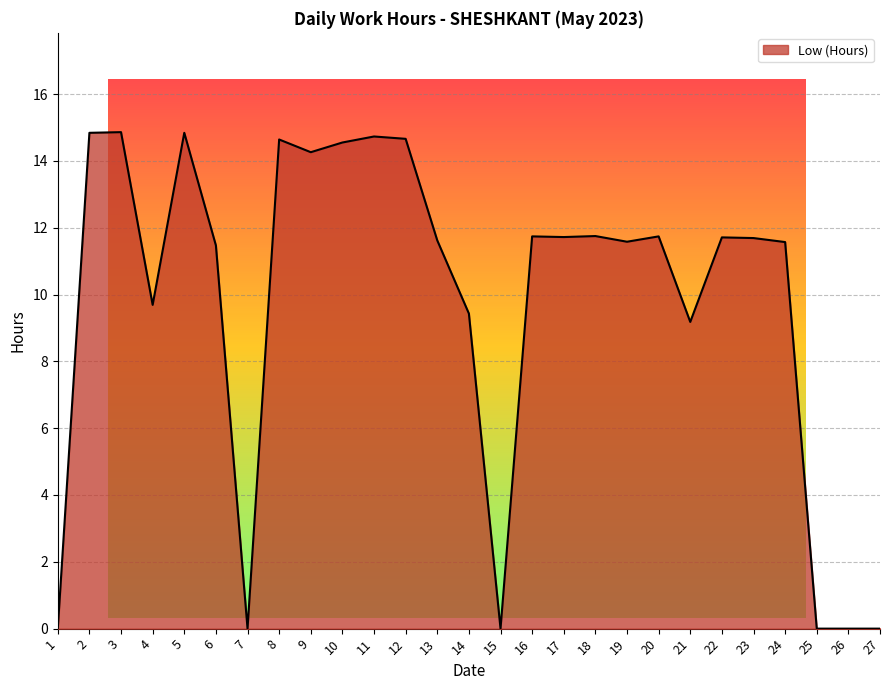

How many categories are shown in the chart?

27